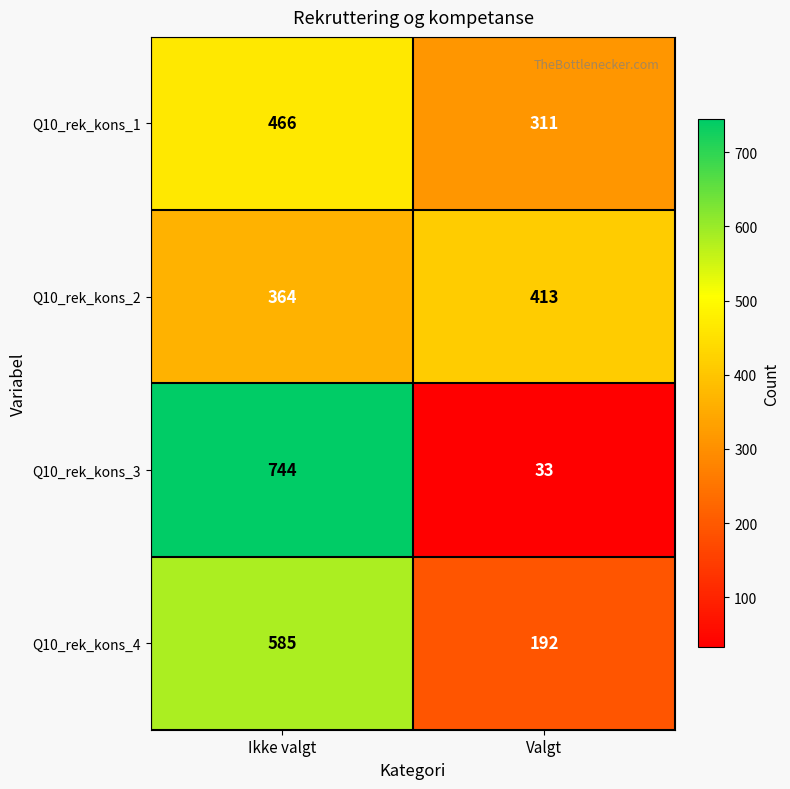

What is the spread (max minus min) of values at Valgt?

380